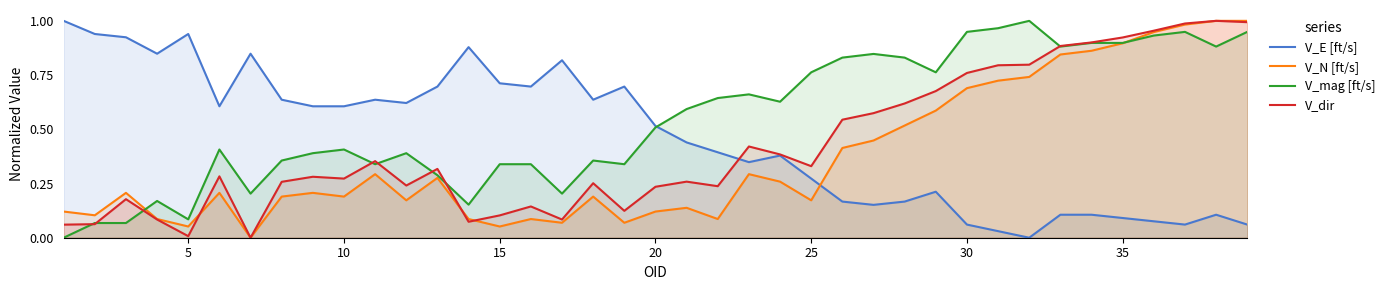

True or false: V_dir has a value of 0.4 at 20.

False